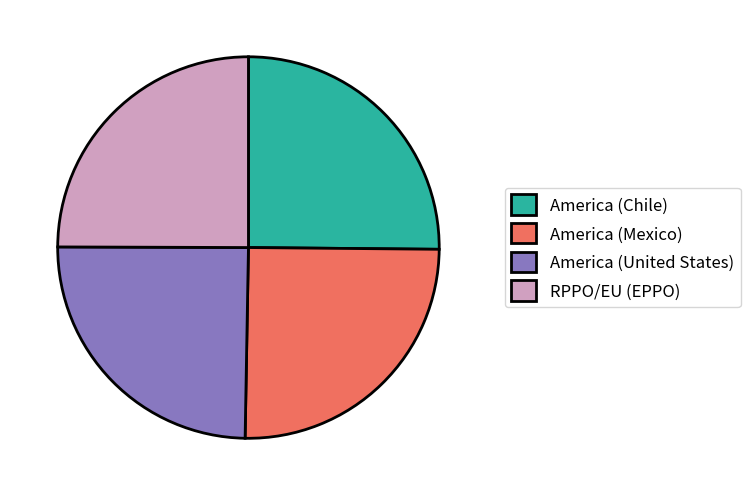

Is there a majority slice in this chart?

No